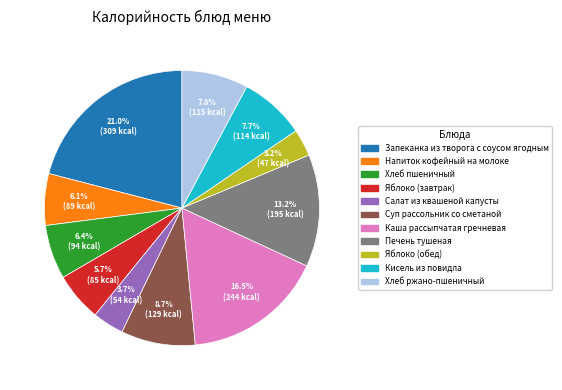

Combined, what portion of the pie is Хлеб ржано-пшеничный and Яблоко (завтрак)?

13.5%